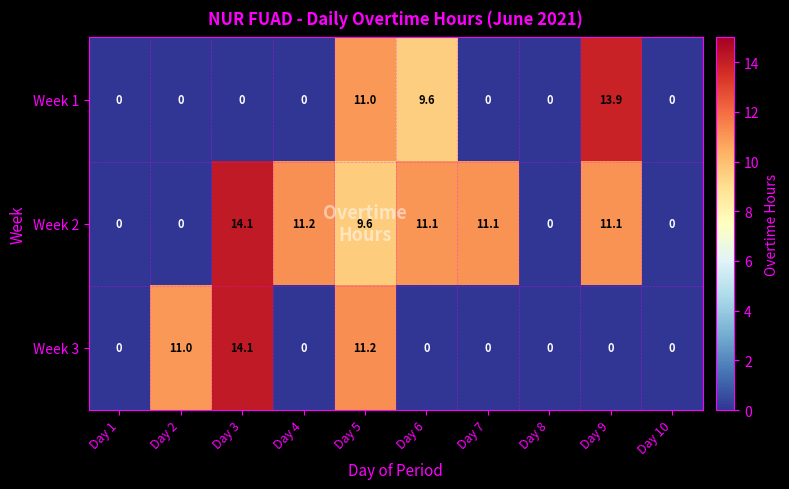

Which series has the largest total across all categories?

Week 2